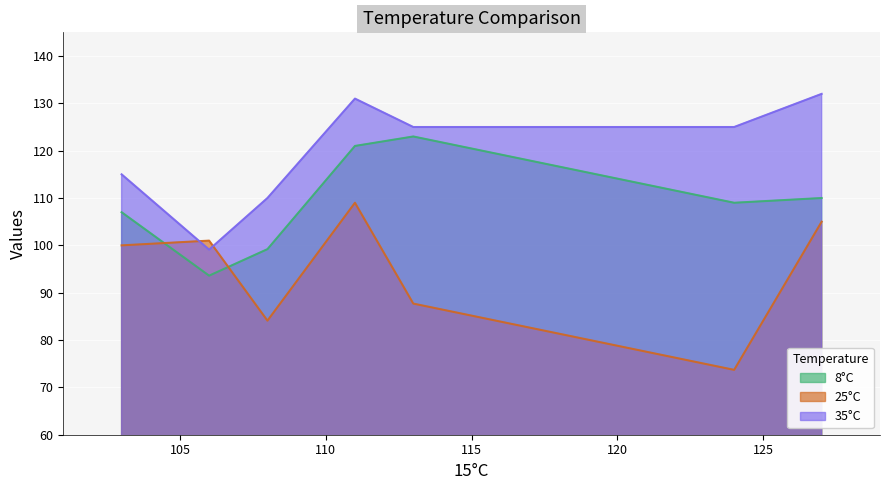

True or false: 8°C has more than 2 interior local peaks.

False